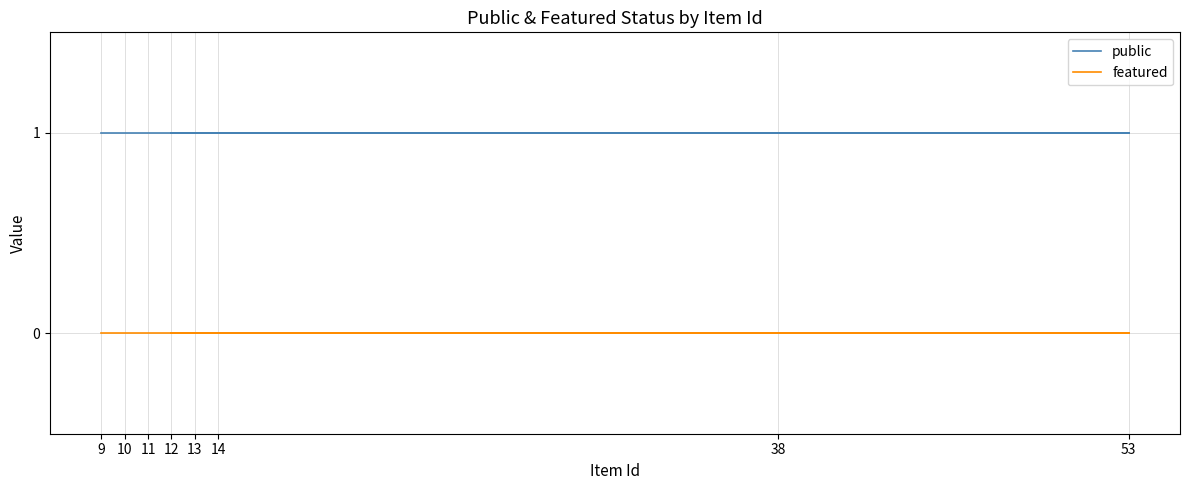

True or false: featured and public cross at least once.

False